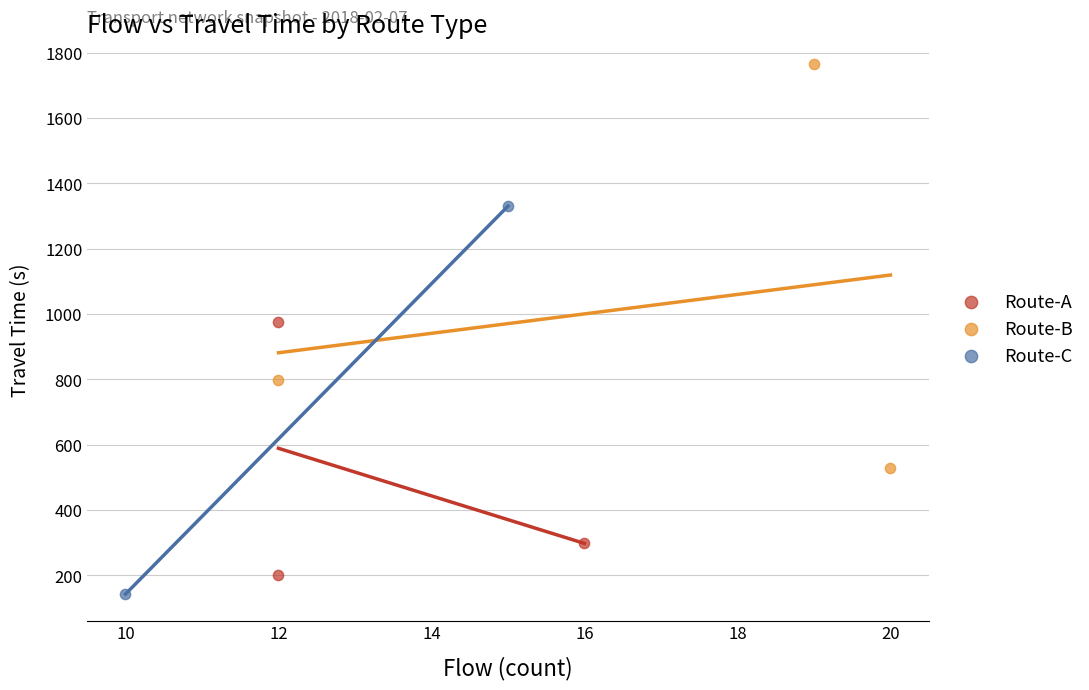

Which series contains the highest Y value?

Route-B